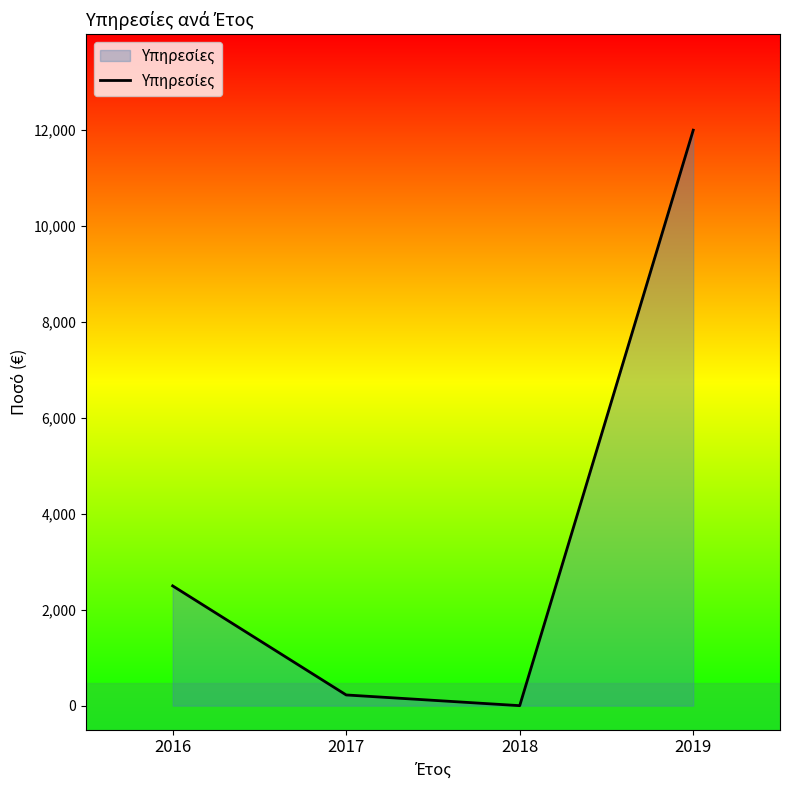

Reading left to right, list all the values displayed in this chart.

2497.0	223.2	0.0	11997.1